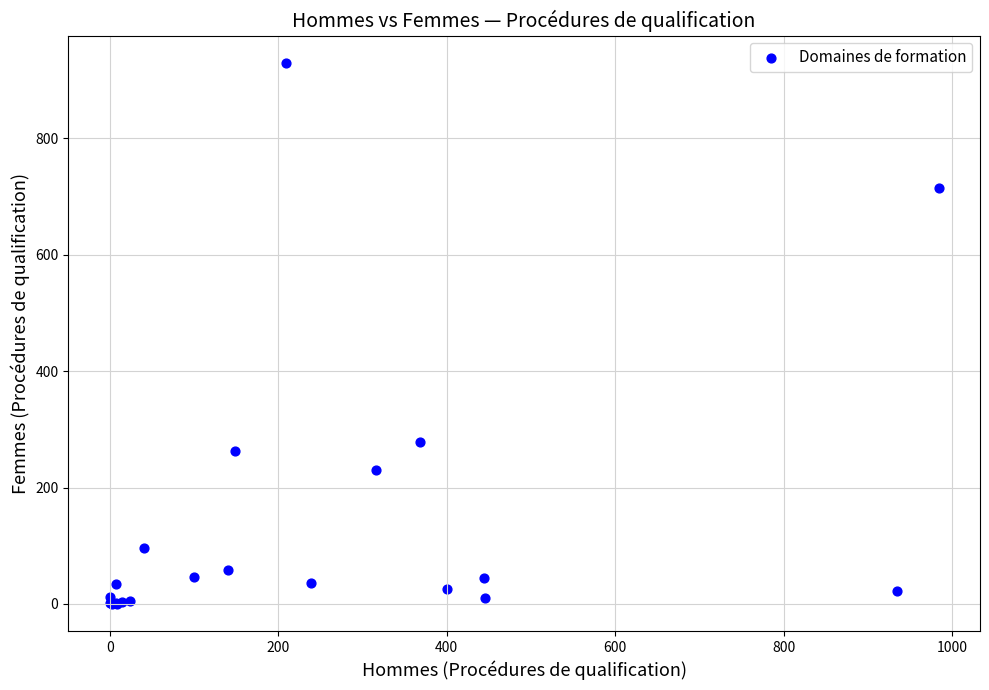

What Y value in the scatter plot is closest to 465?

279